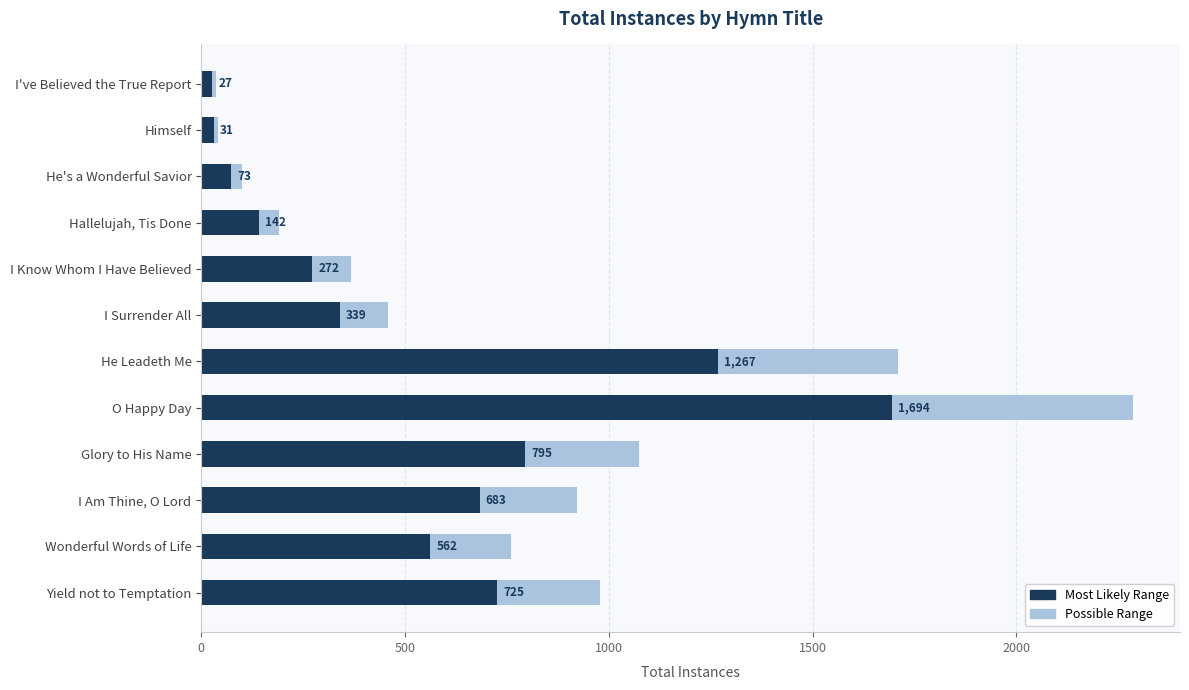

At how many categories does at least one series exceed 1508?

2